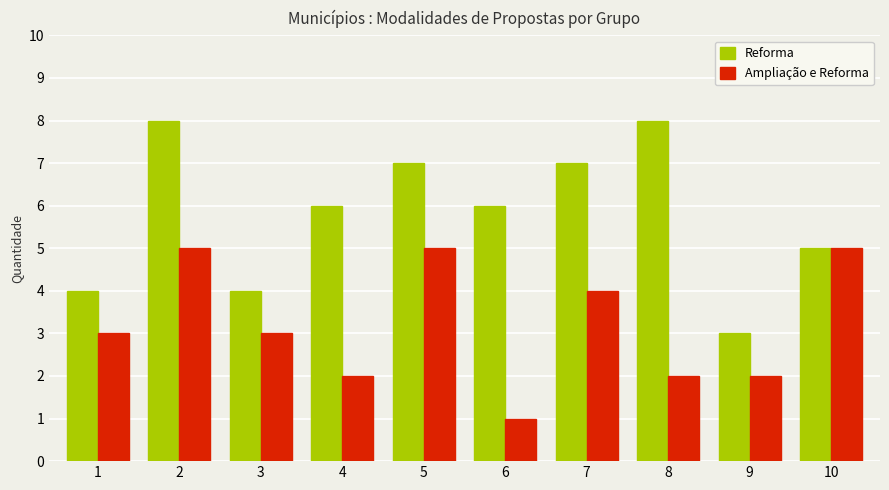

Reading right to left, what are all the values shown in this chart?

Reforma: 10=5	9=3	8=8	7=7	6=6	5=7	4=6	3=4	2=8	1=4
Ampliação e Reforma: 10=5	9=2	8=2	7=4	6=1	5=5	4=2	3=3	2=5	1=3